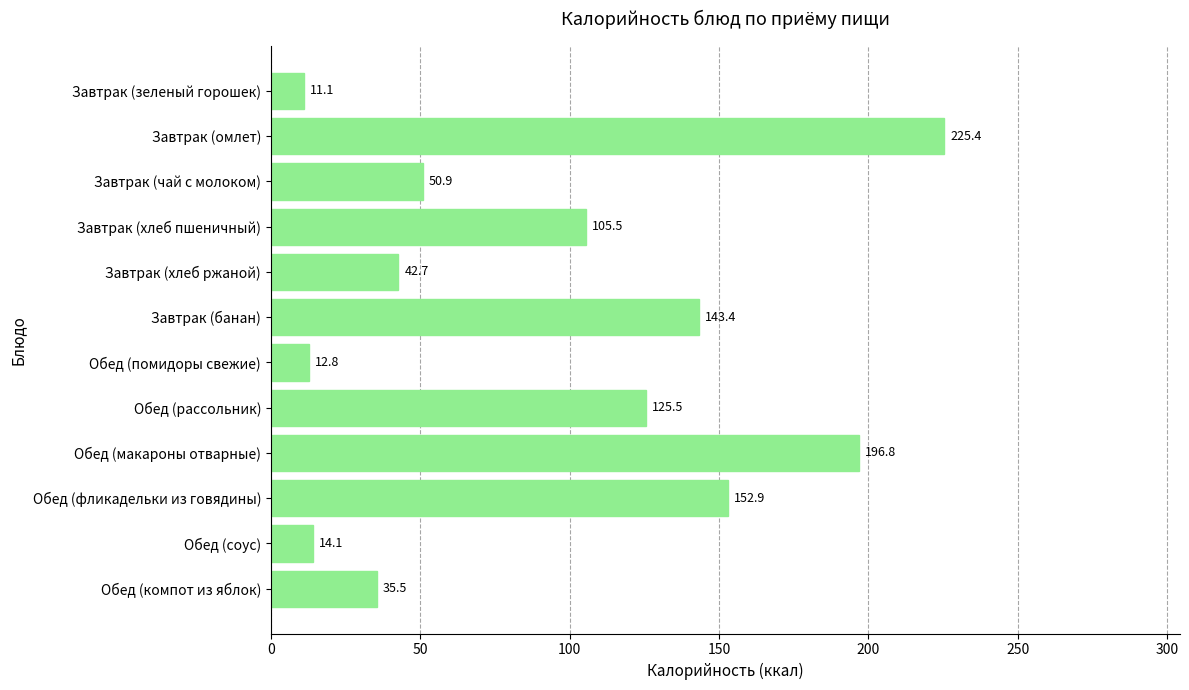

Reading top to bottom, transcribe all the data shown in this chart.

Завтрак (зеленый горошек)=11.1	Завтрак (омлет)=225.4	Завтрак (чай с молоком)=50.9	Завтрак (хлеб пшеничный)=105.5	Завтрак (хлеб ржаной)=42.7	Завтрак (банан)=143.4	Обед (помидоры свежие)=12.8	Обед (рассольник)=125.5	Обед (макароны отварные)=196.8	Обед (фликадельки из говядины)=152.9	Обед (соус)=14.1	Обед (компот из яблок)=35.5